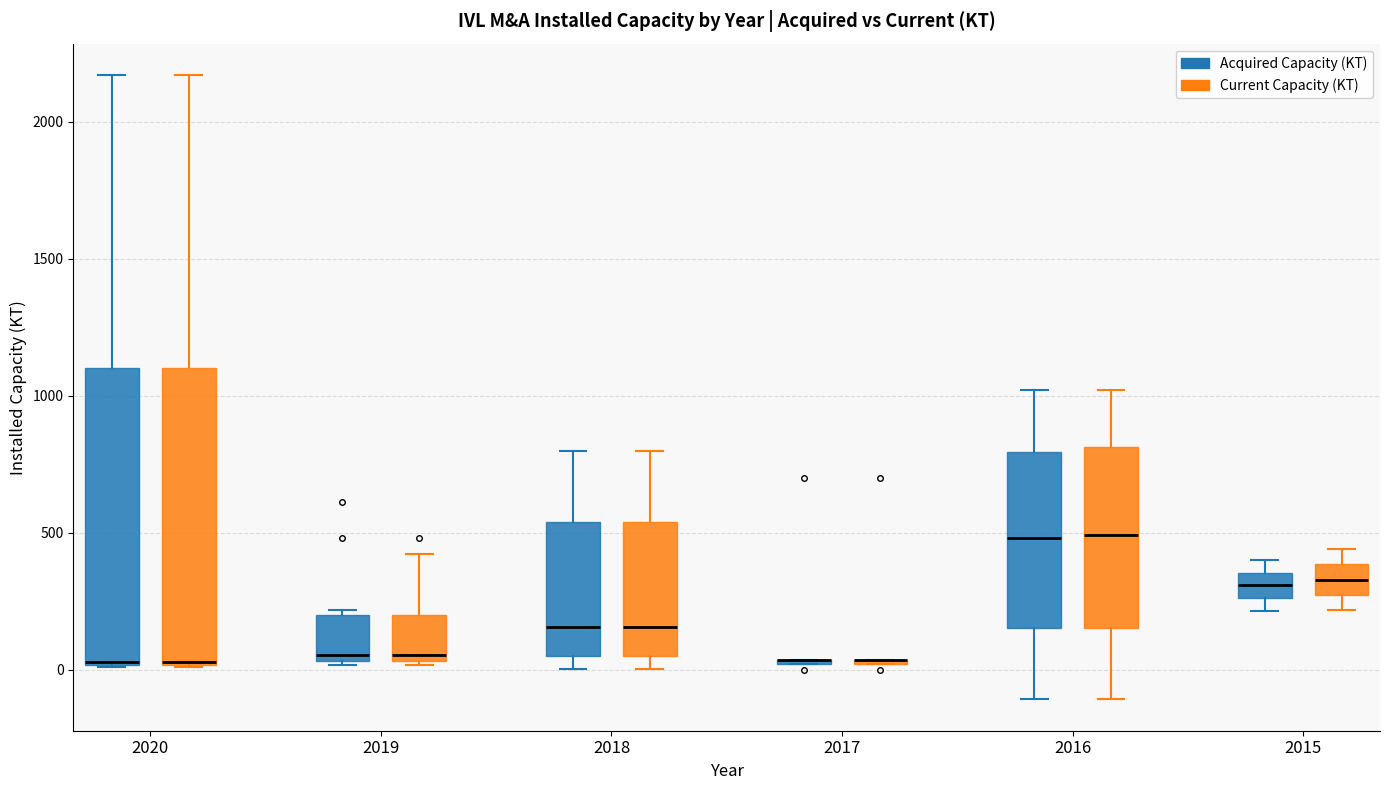

Where is the lower edge of the box for 2020 (Current Capacity (KT)) on the y-axis? The values are not printed on the chart, so give them approximately, as read against the axis.

0